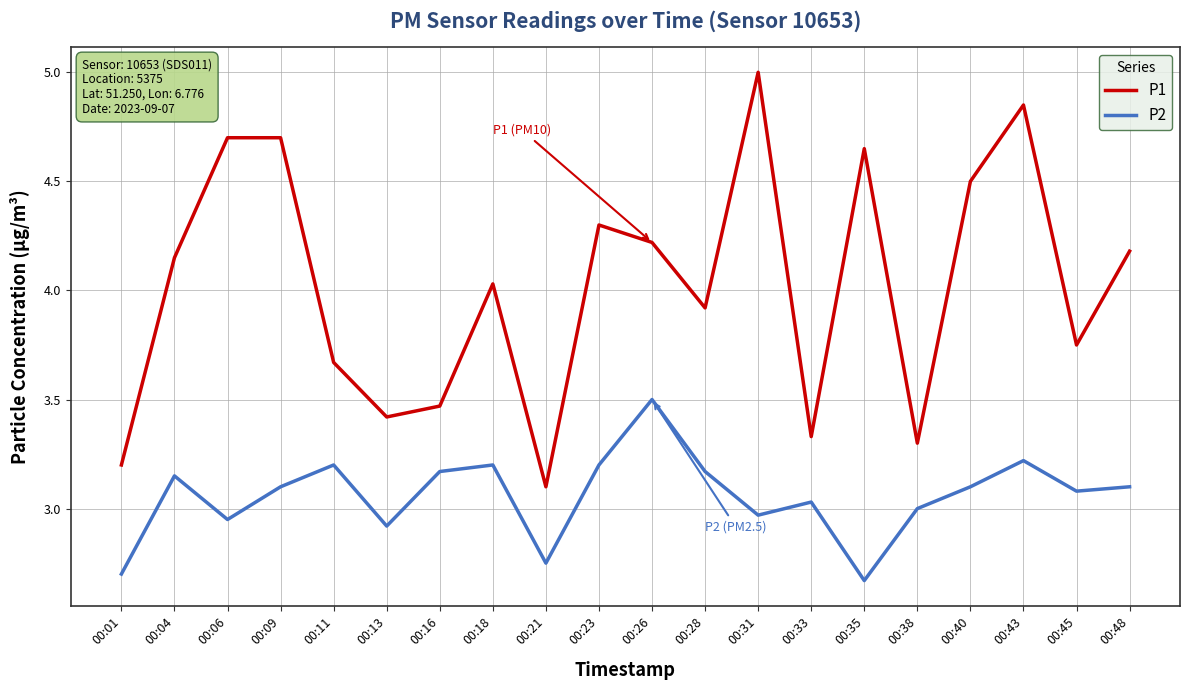

Which label corresponds to the largest value in the chart?

00:31